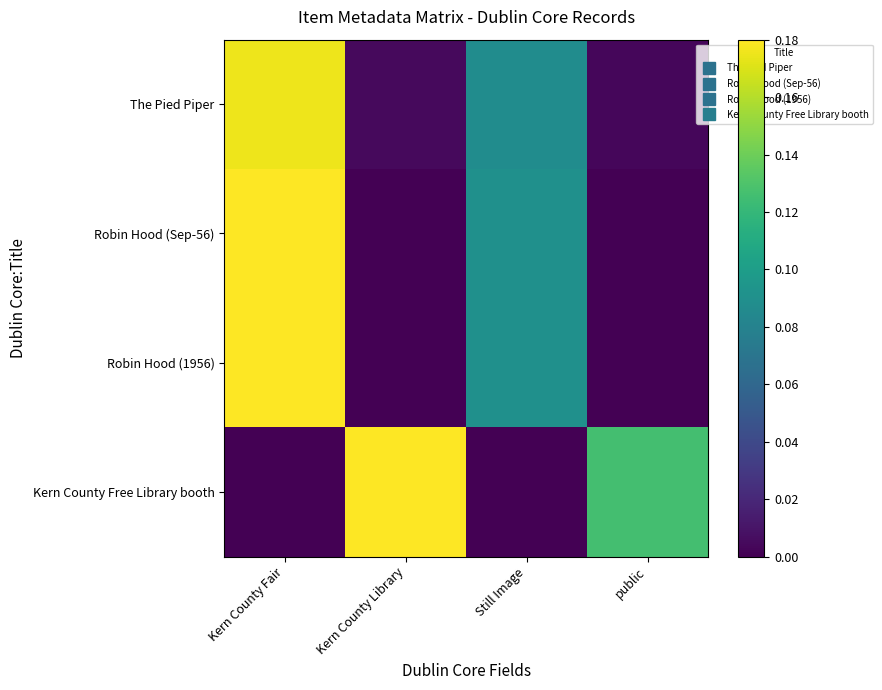

At which category does the chart reach its peak across all series?

Kern County Fair